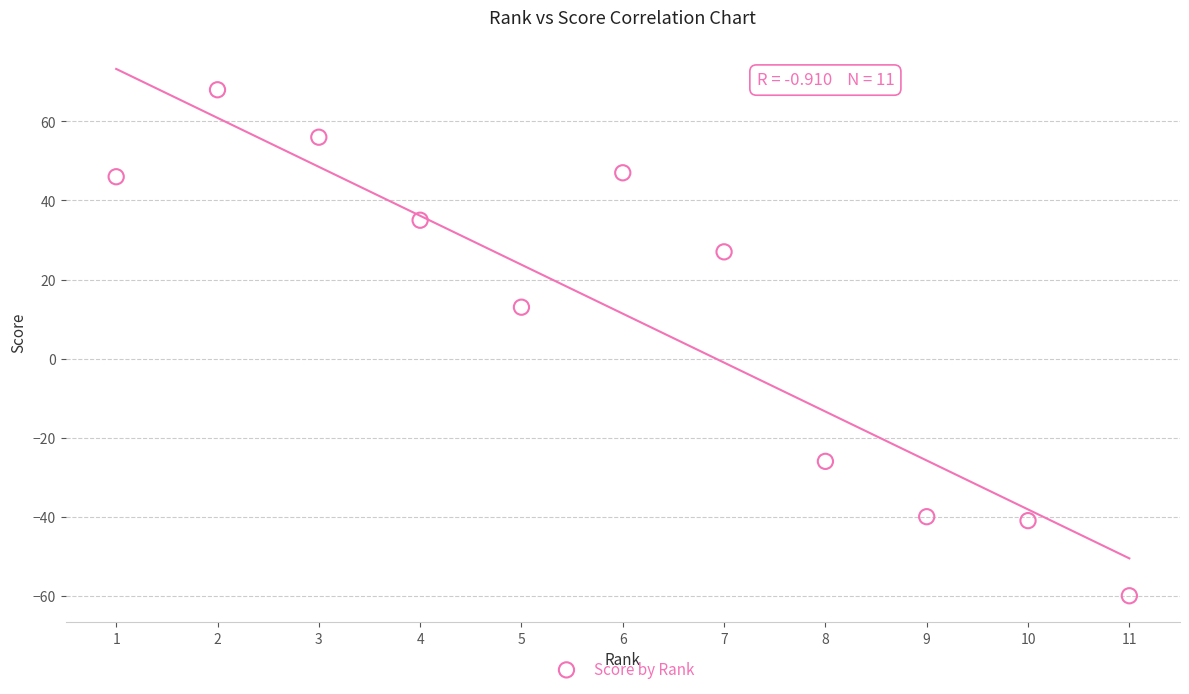

What Y value in the scatter plot is closest to 4?

13